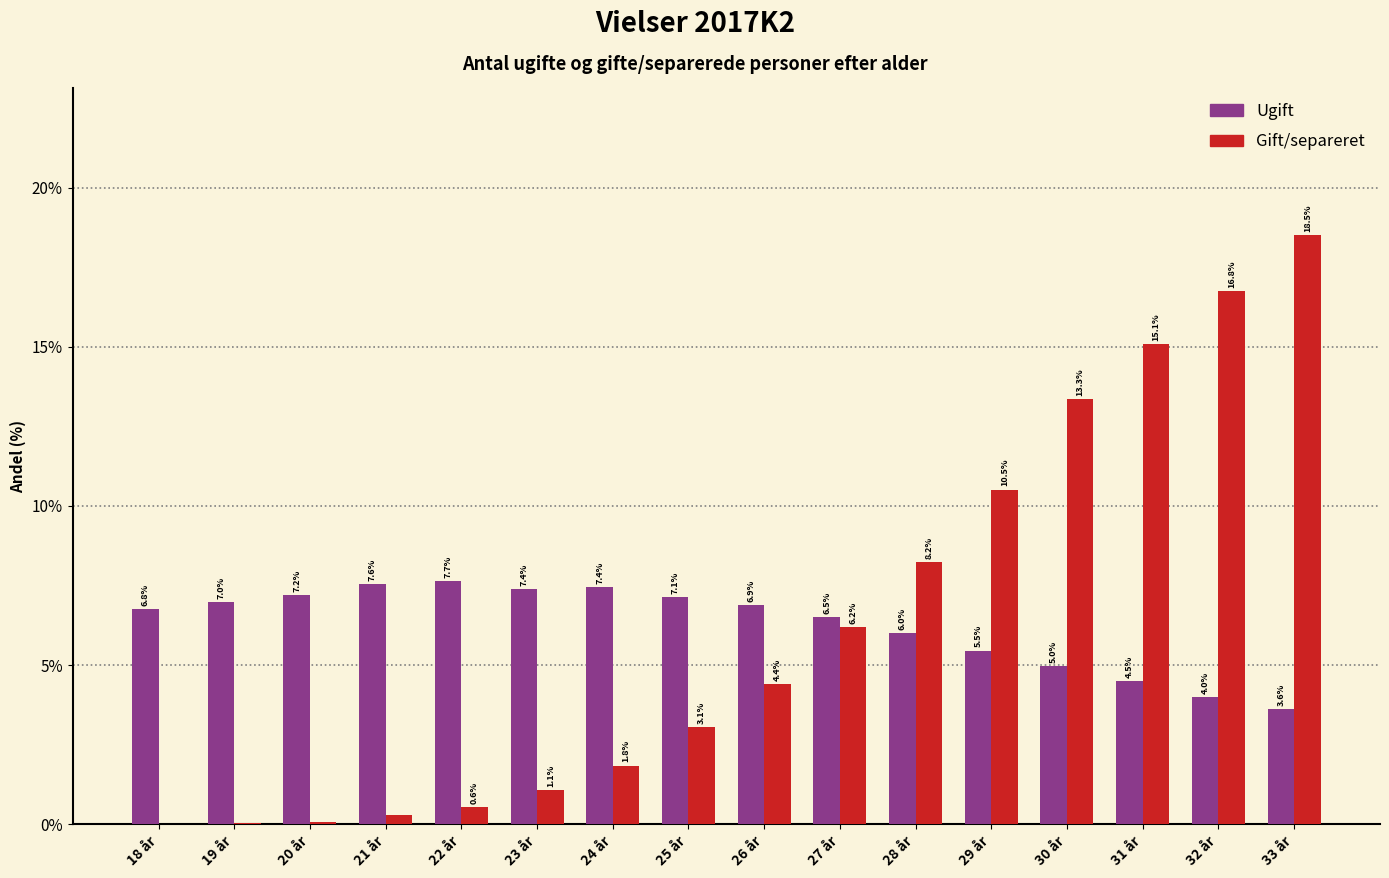

Is the value of Ugift at 19 år greater than the value of Gift/separeret at 20 år?

Yes